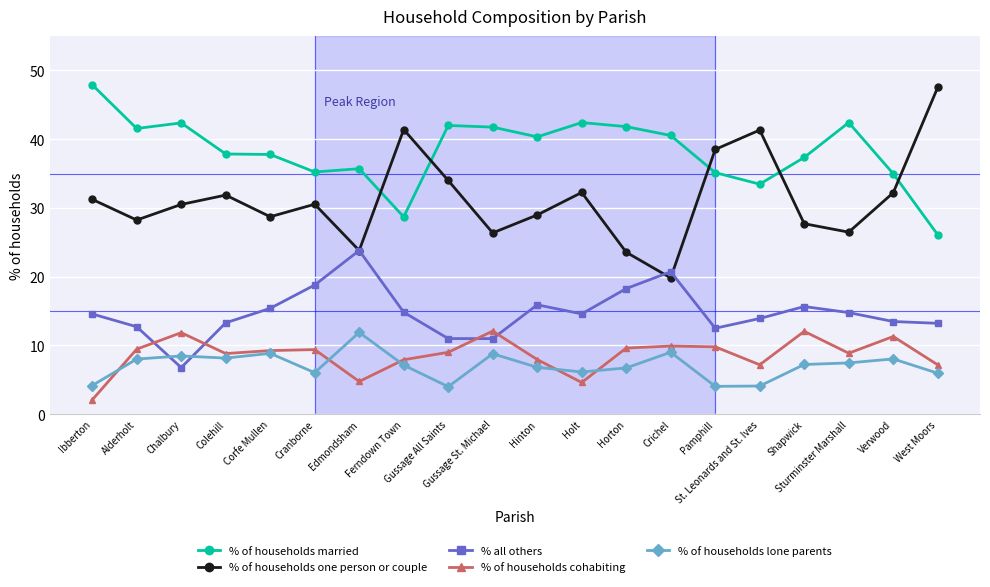

Which series has the largest range (max minus min)?

% of households one person or couple